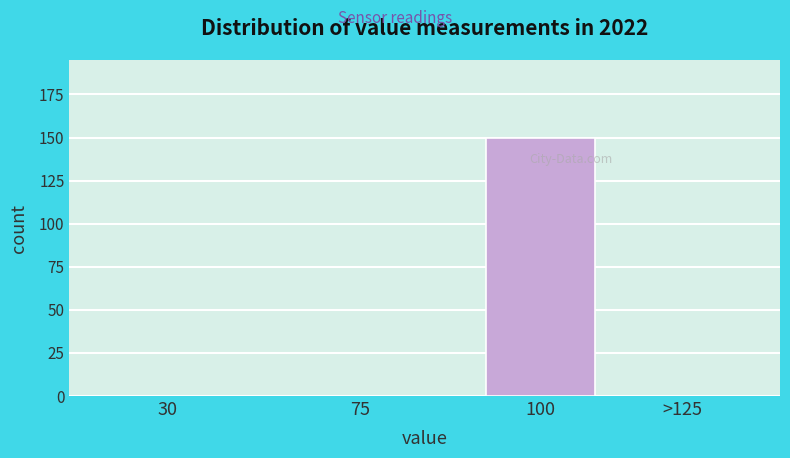

Reading left to right, what are all the values shown in this chart?

30=0	75=0	100=150	>125=0